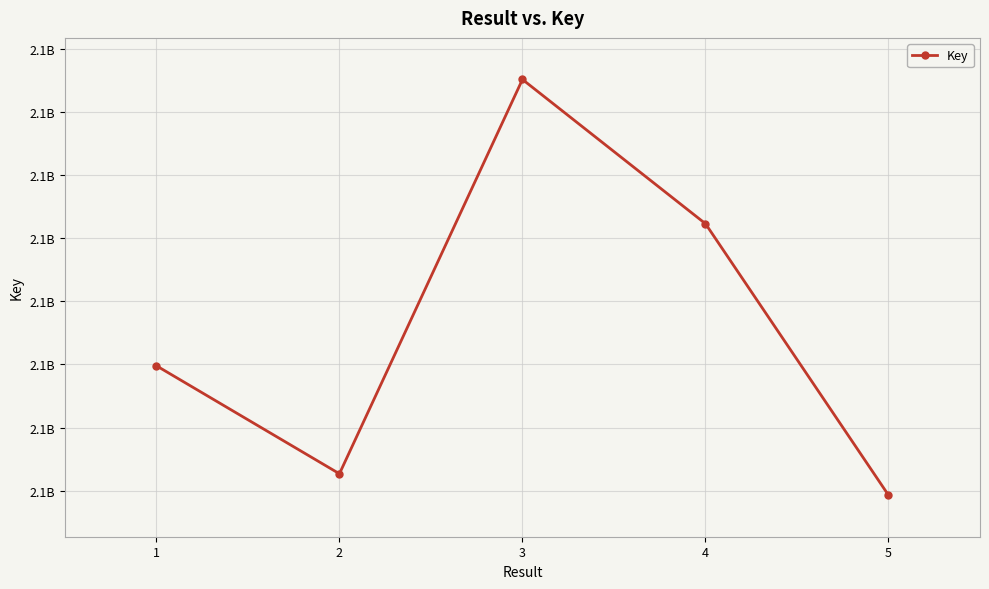

Does the chart have visible grid lines?

Yes